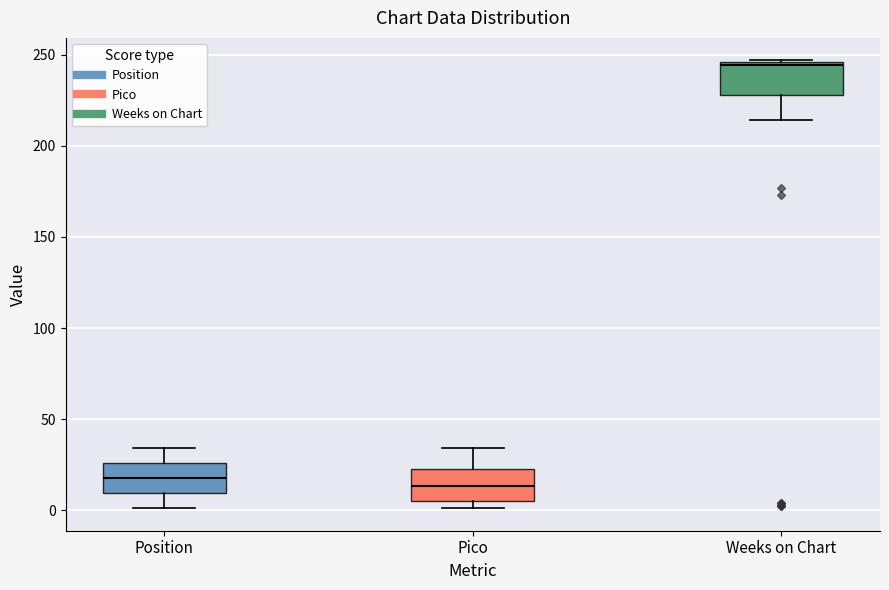

Where does the lower whisker of the box for Position end on the y-axis? The values are not printed on the chart, so give them approximately, as read against the axis.

0